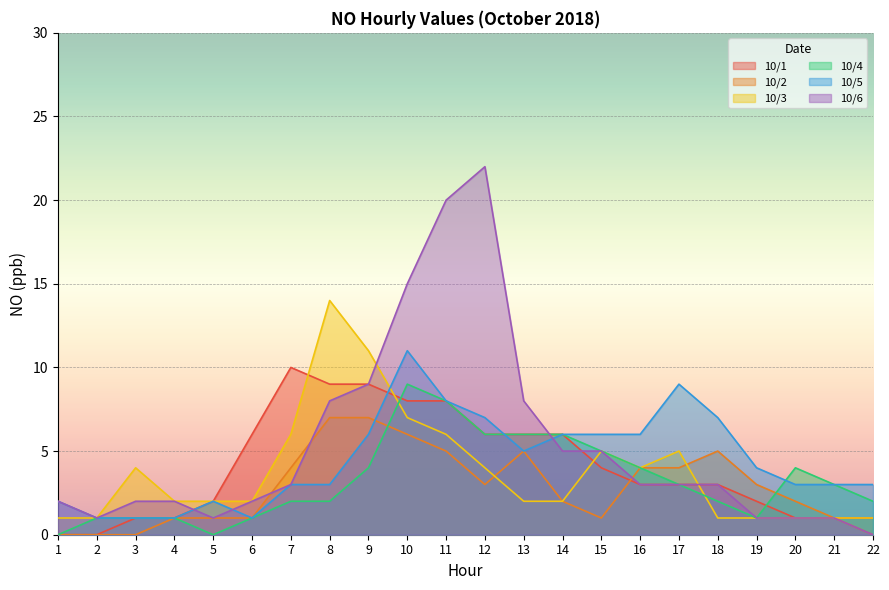

Reading left to right, extract all data points from this chart.

10/1: 0	0	1	1	2	6	10	9	9	8	8	6	6	6	4	3	3	3	2	1	1	1
10/2: 0	0	0	1	1	1	4	7	7	6	5	3	5	2	1	4	4	5	3	2	1	0
10/3: 1	1	4	2	2	2	6	14	11	7	6	4	2	2	5	4	5	1	1	1	1	1
10/4: 0	1	1	1	0	1	2	2	4	9	8	6	6	6	5	4	3	2	1	4	3	2
10/5: 2	1	1	1	2	1	3	3	6	11	8	7	5	6	6	6	9	7	4	3	3	3
10/6: 2	1	2	2	1	2	3	8	9	15	20	22	8	5	5	3	3	3	1	1	1	0